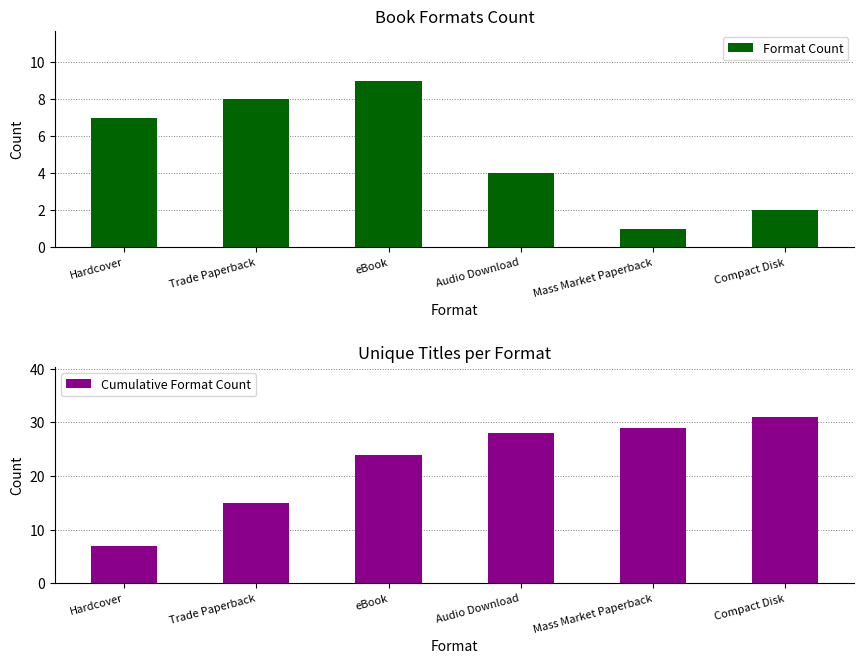

Reading left to right, what are all the values shown in this chart?

Format Count: 7	8	9	4	1	2
Cumulative Format Count: 7	15	24	28	29	31